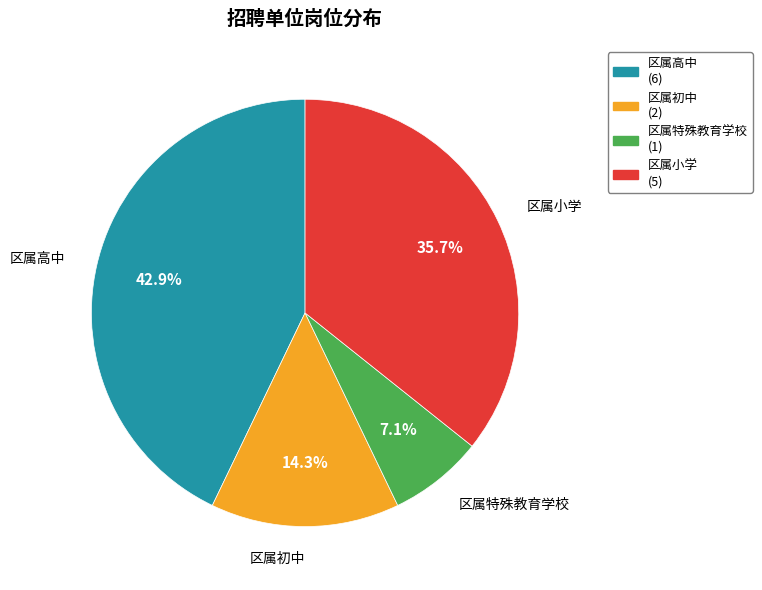

How many segments does this pie chart have?

4